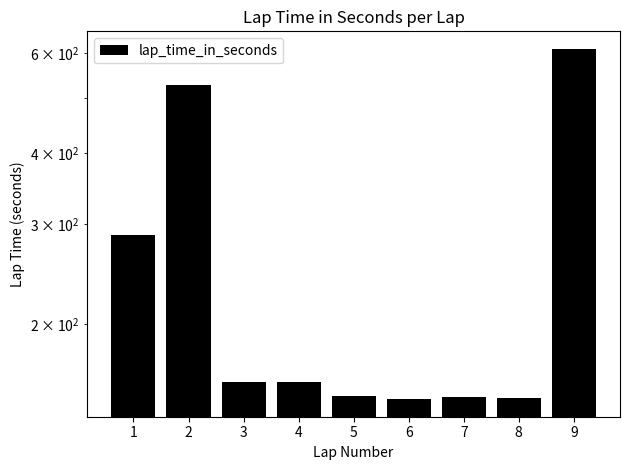

The value at 3 is 158.4. True or false?

True